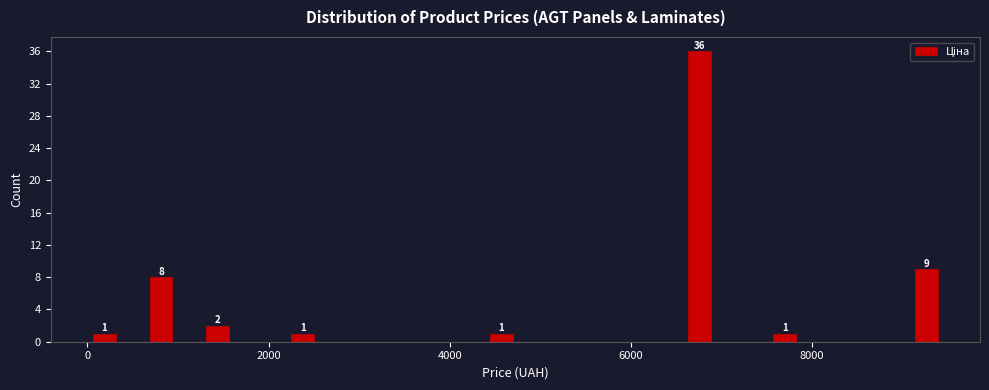

Around what value on the x-axis is the tallest bar? Give the approximate position of its centre, as read against the axis.

6800